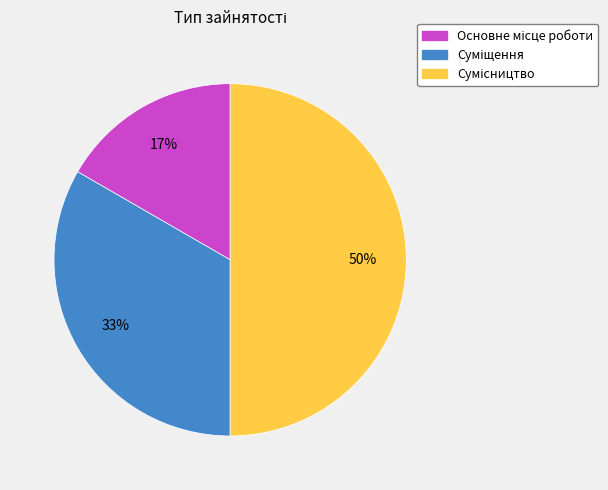

To the nearest percent, what is the difference between the largest and smallest slice percentages?

33%